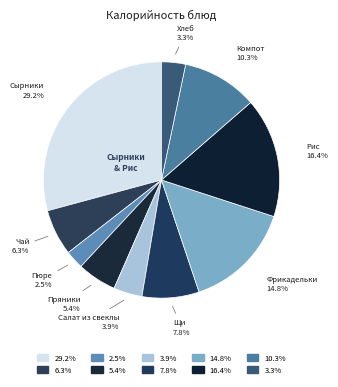

Count the number of slices in the pie.

10